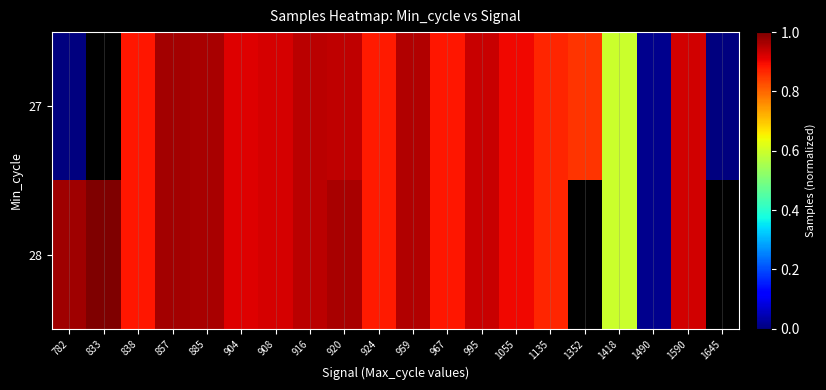

True or false: 27 has a value of 1.0 at 885.

True